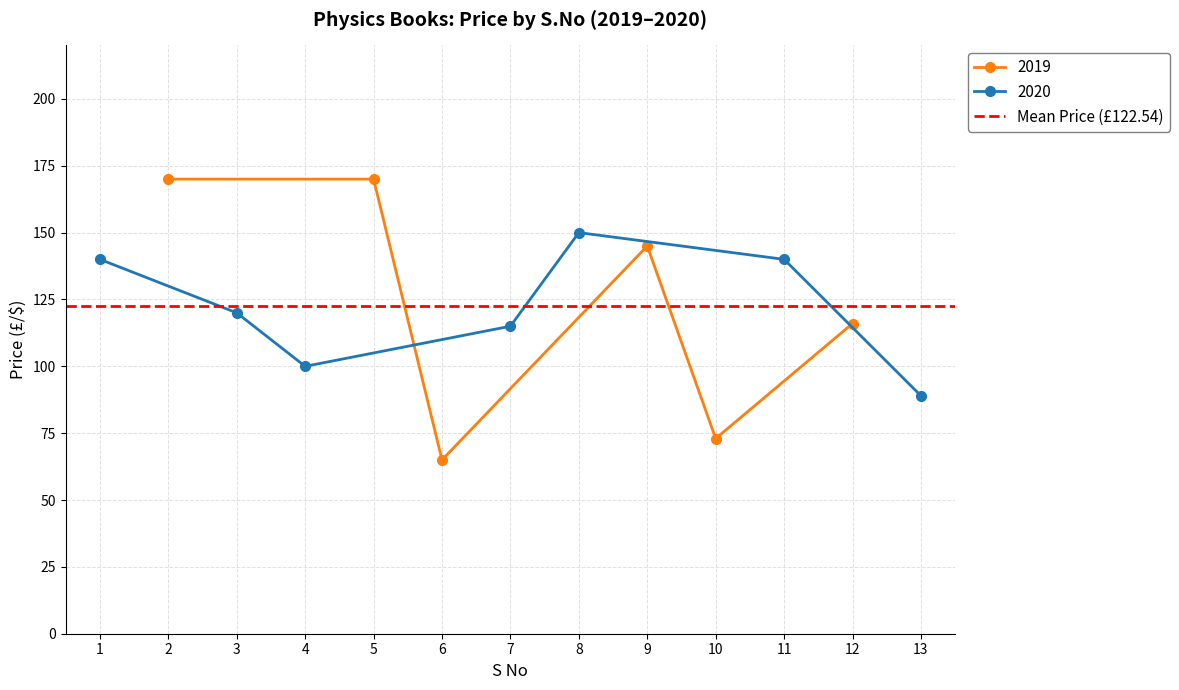

True or false: Capacitive Silicon has a value of 60.6 at 11.

False